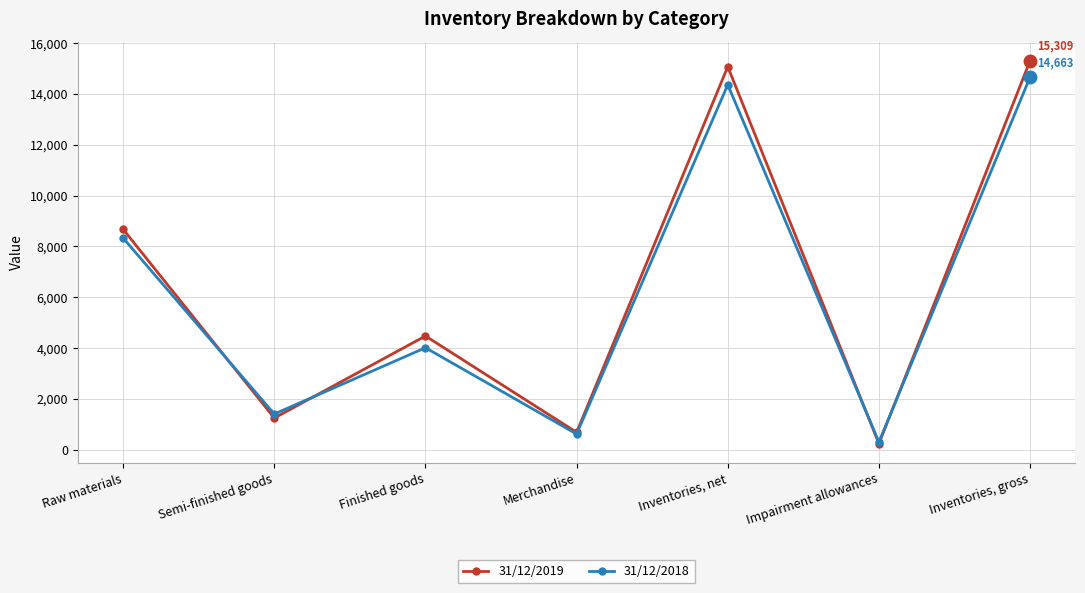

After their last crossing, which series has the higher values: 31/12/2019 or 31/12/2018?

31/12/2019